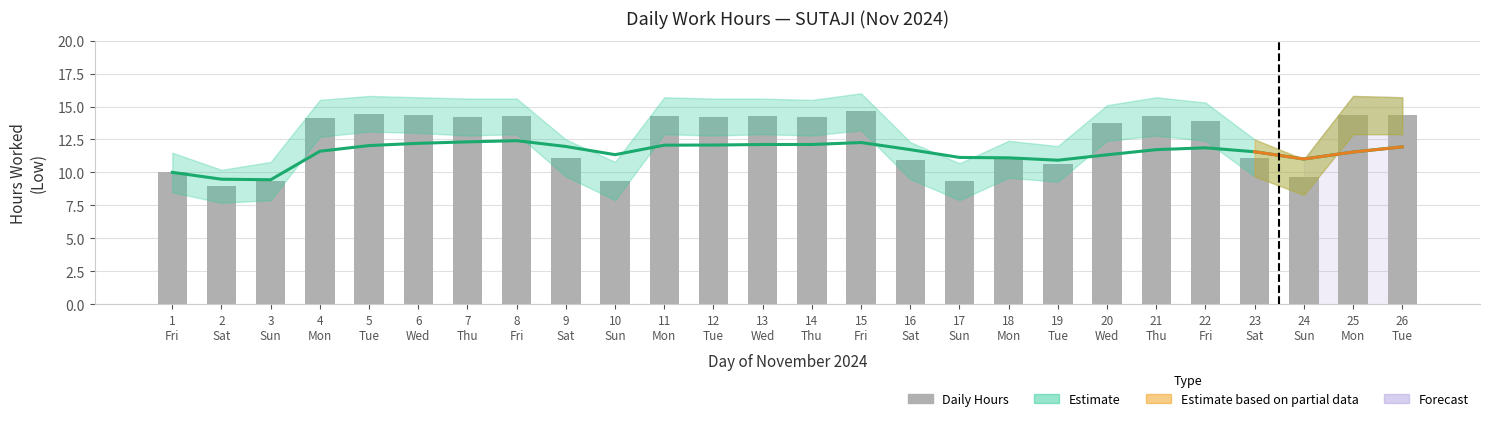

What value does the Daily Hours series have at 16
Sat?

10.9